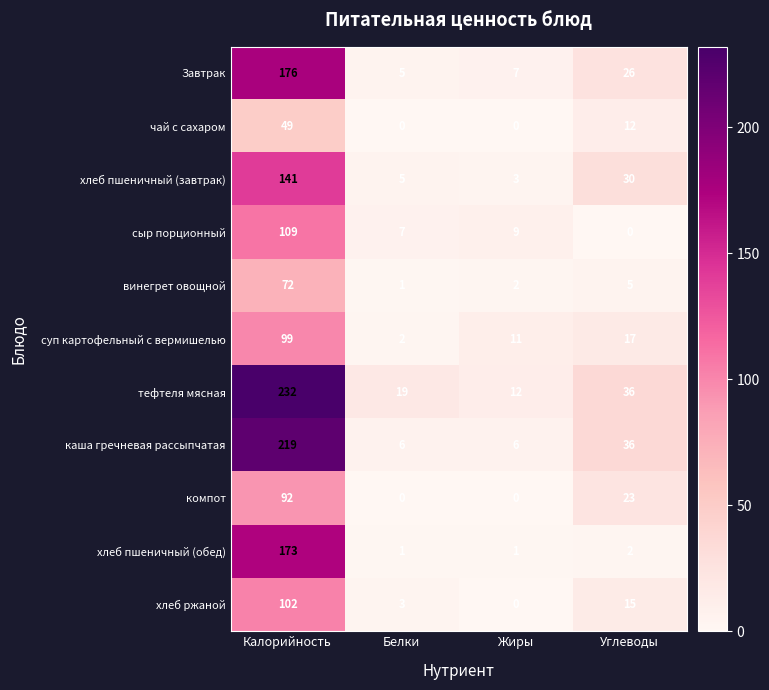

What is the approximate value of сыр порционный at Жиры, to the nearest 5?

10